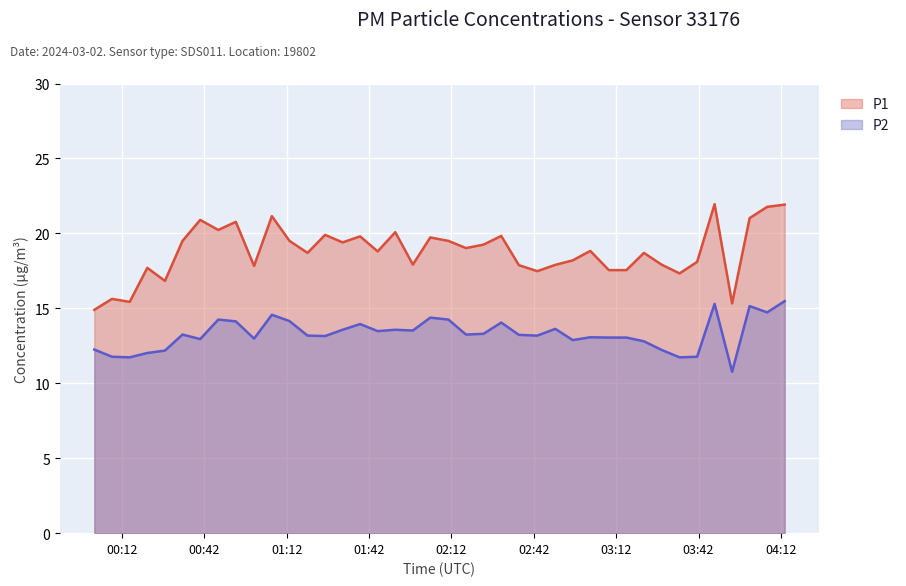

What is the label of the 11th point from the right?

2024-03-02T03:09:21